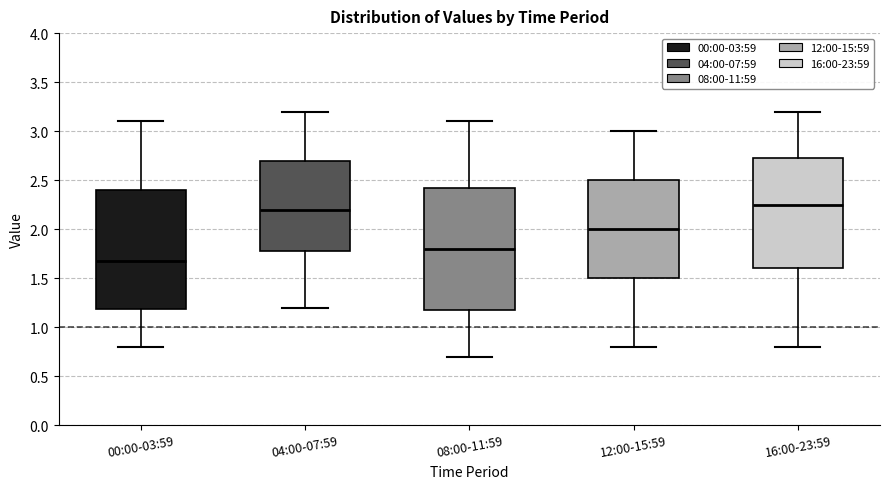

Where does the lower whisker of the box for 00:00-03:59 end on the y-axis? The values are not printed on the chart, so give them approximately, as read against the axis.

0.80